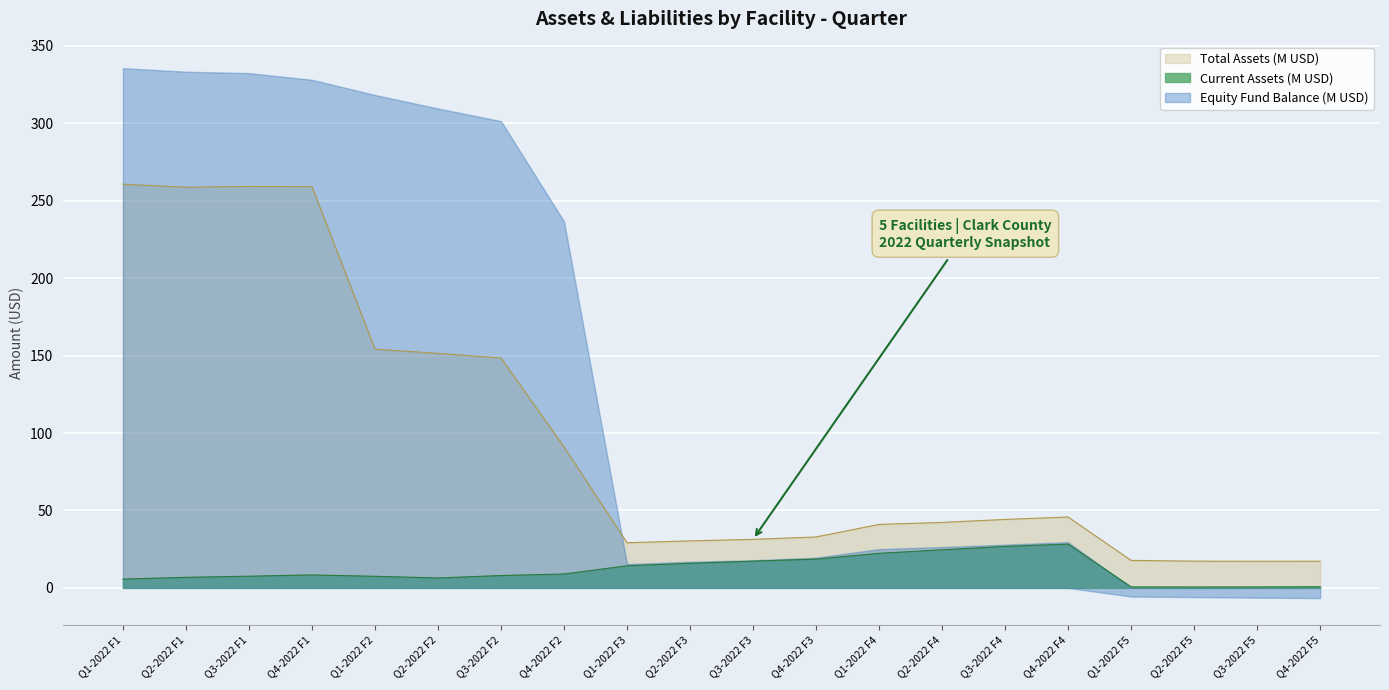

How many lines are shown in the chart?

3